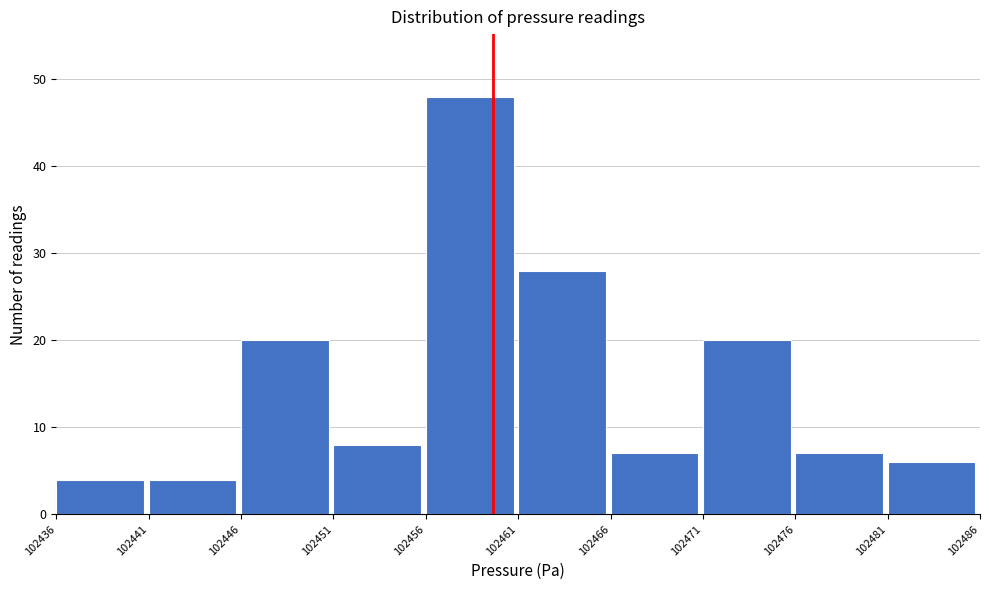

Reading left to right, list all the values displayed in this chart.

4	4	20	8	48	28	7	20	7	6